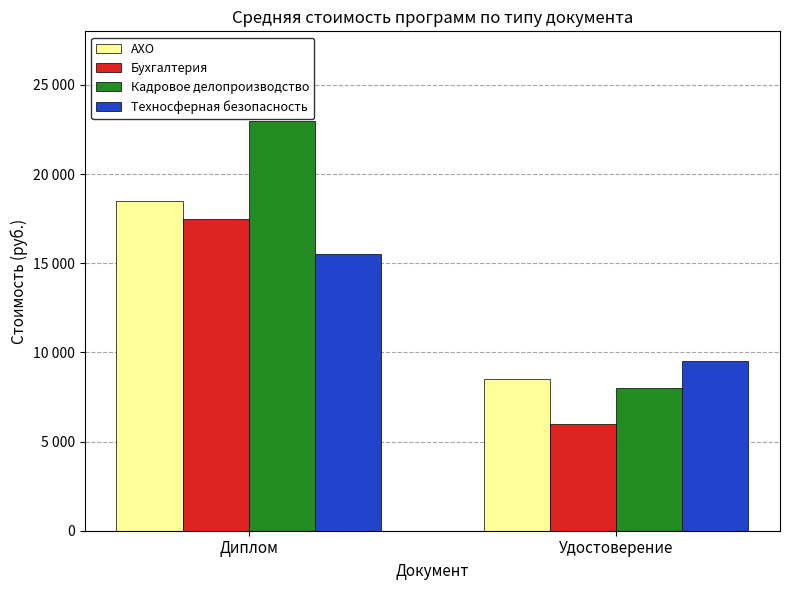

At Удостоверение, list the series in order from largest to smallest.

Техносферная безопасность, АХО, Кадровое делопроизводство, Бухгалтерия